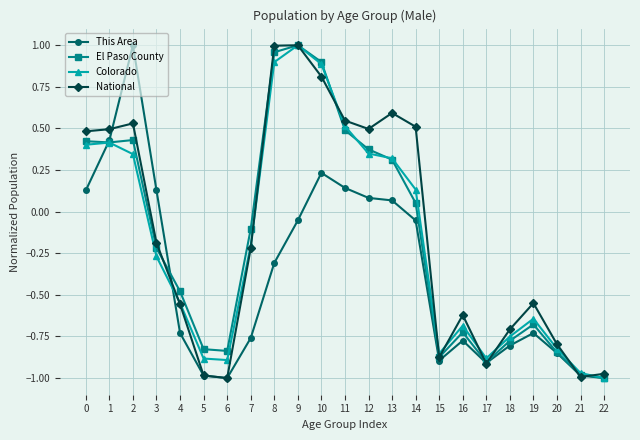

Between 3 and 10, which series saw the biggest shift?

Colorado